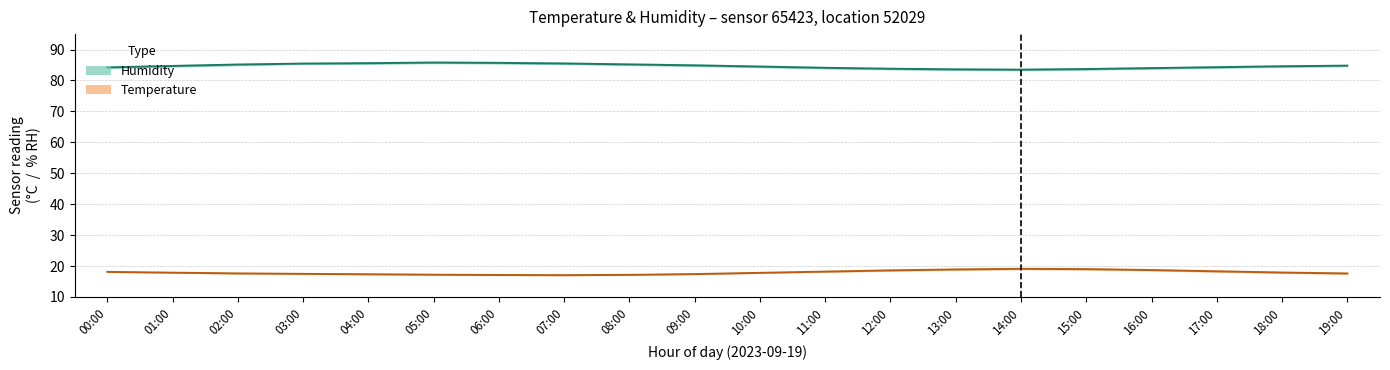

Which category has the lowest value in the Humidity (mid) series?

14:00